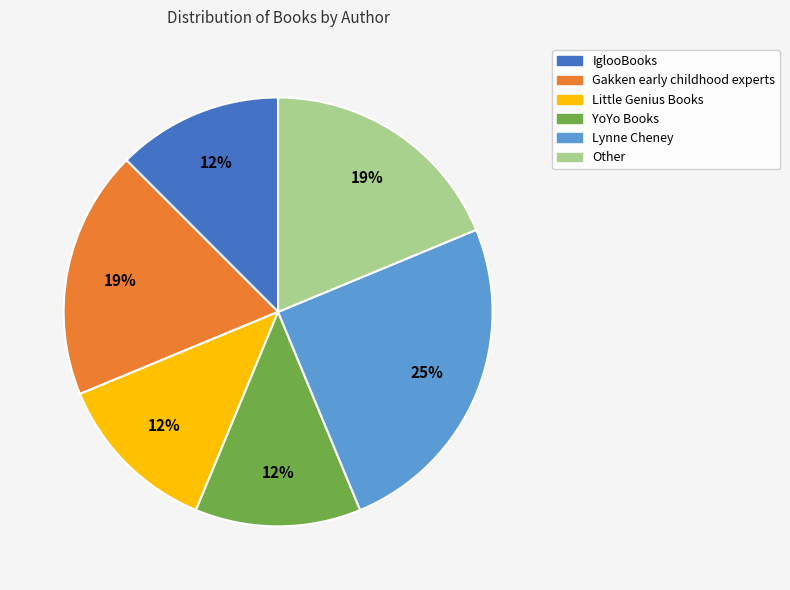

Is the sum of IglooBooks and Lynne Cheney greater than half?

No